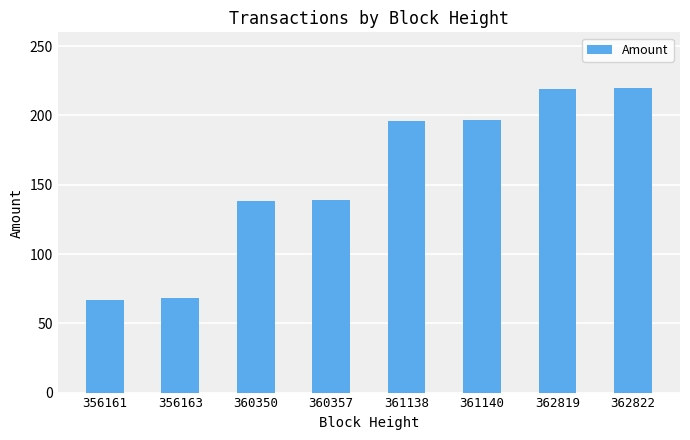

What is the minimum value shown in the chart?

67